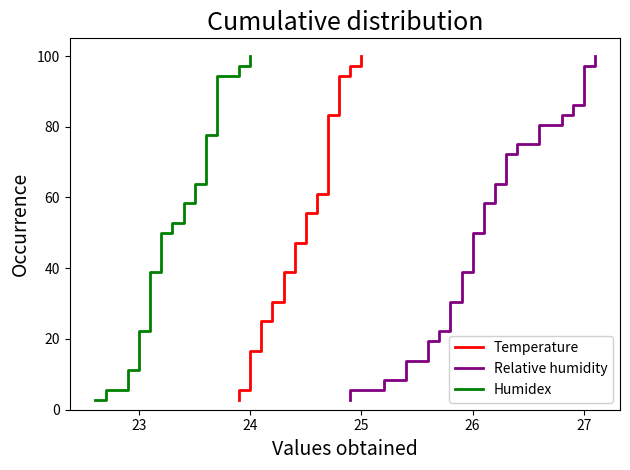

Count the number of categories in the chart.

36